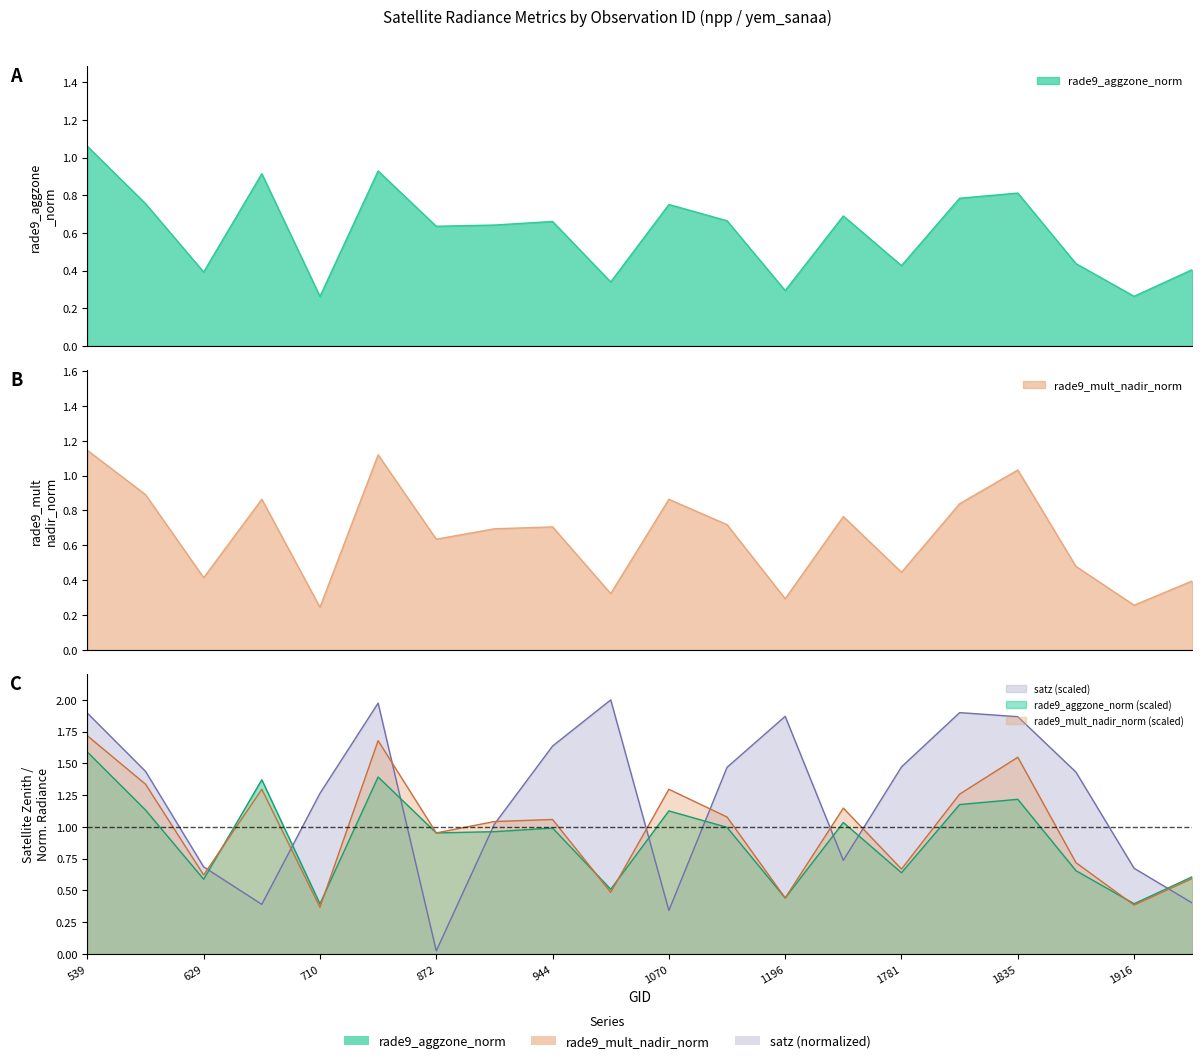

True or false: rade9_aggzone_norm and satz intersect in this chart.

True